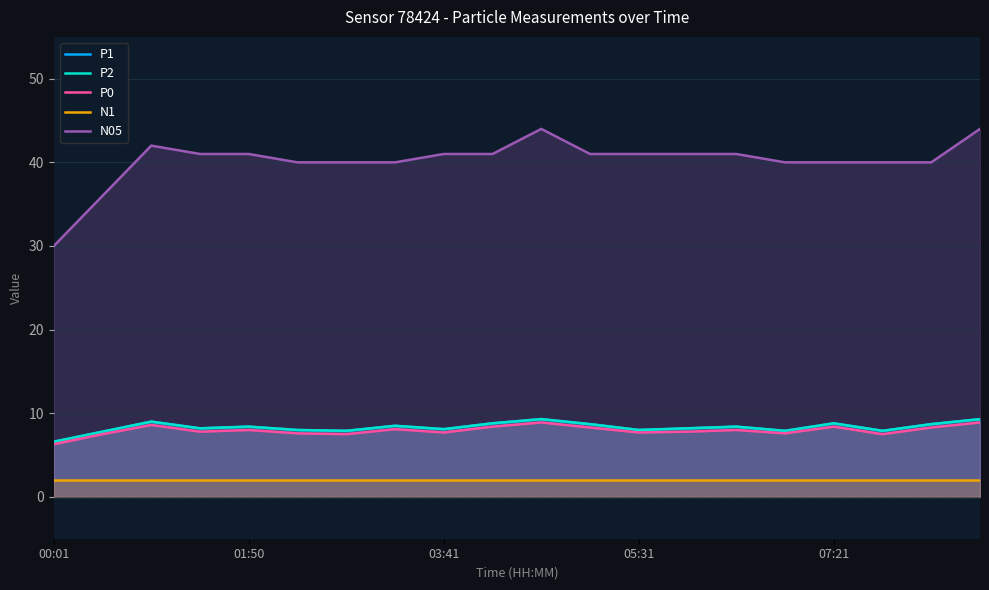

The P2 series shows 16.0 at 03:41. True or false?

False